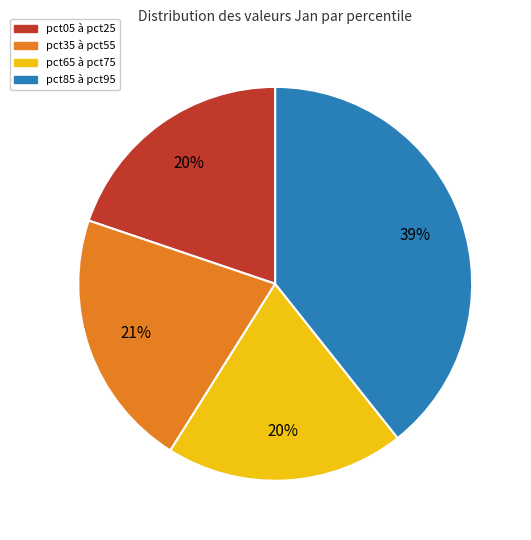

Is there any slice that represents more than half of the pie?

No